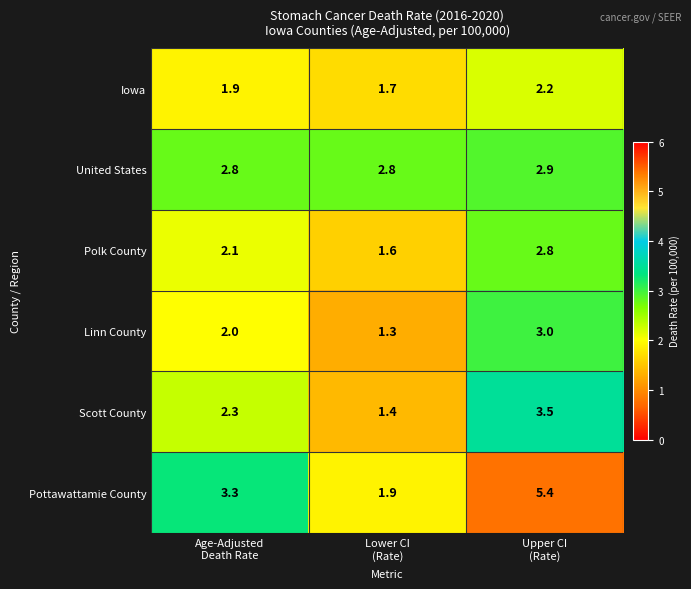

What is the sum of all Pottawattamie County values?

10.6